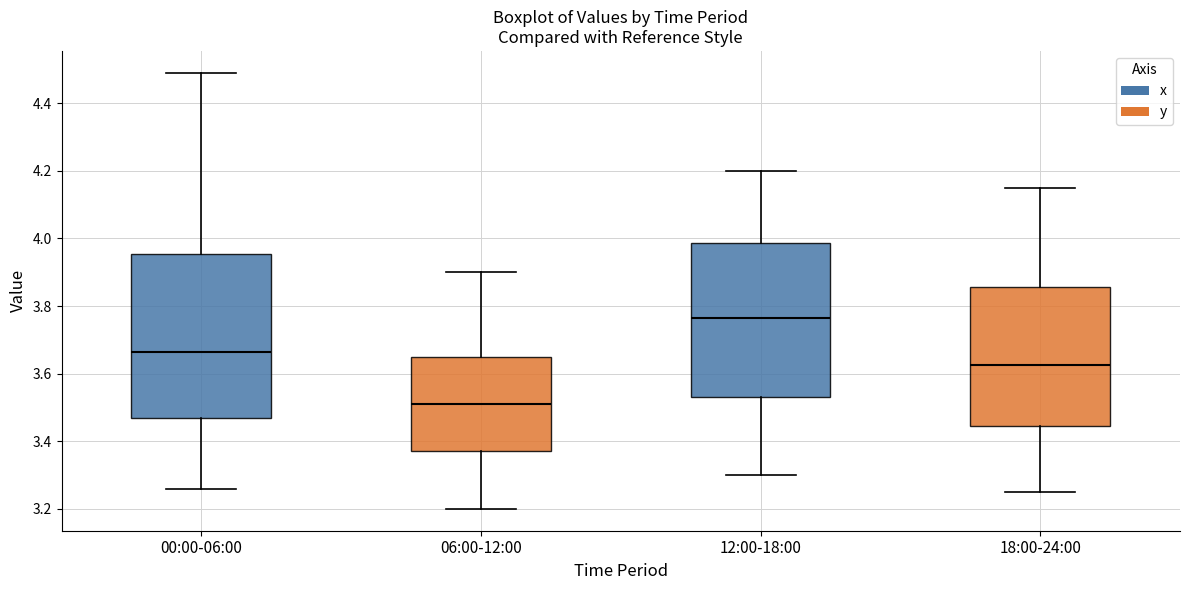

Reading left to right, transcribe this box plot: for each box, give where its median line is, the range the box spans, and where its two whiskers end, as read against the y-axis. The values are not printed on the chart, so give them approximately, as read against the axis.

00:00-06:00: median 3.66, box 3.46 to 3.96, whiskers 3.26 to 4.50
06:00-12:00: median 3.52, box 3.38 to 3.66, whiskers 3.20 to 3.90
12:00-18:00: median 3.76, box 3.54 to 3.98, whiskers 3.30 to 4.20
18:00-24:00: median 3.62, box 3.44 to 3.86, whiskers 3.26 to 4.16